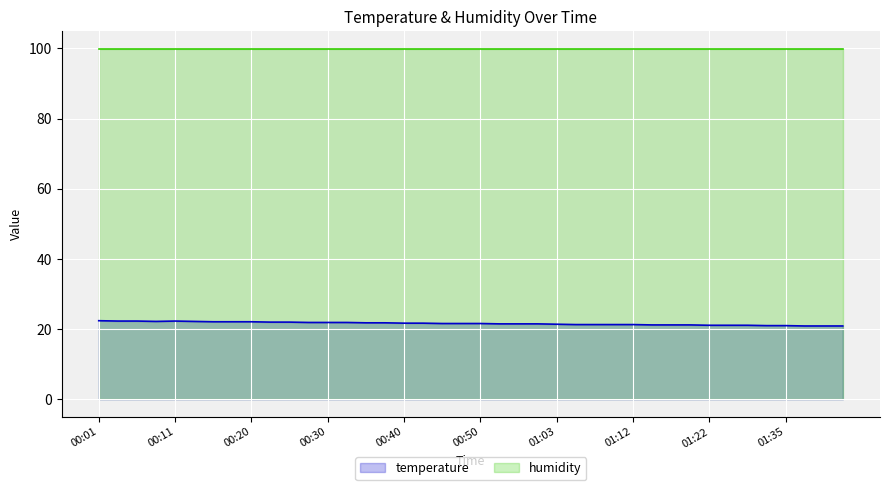

List the labels in order of value, largest first.

00:01, 00:03, 00:06, 00:11, 00:08, 00:13, 00:15, 00:18, 00:20, 00:23, 00:25, 00:28, 00:30, 00:32, 00:35, 00:37, 00:40, 00:42, 00:45, 00:47, 00:50, 00:52, 00:55, 01:00, 01:03, 01:05, 01:07, 01:10, 01:12, 01:15, 01:17, 01:20, 01:22, 01:28, 01:30, 01:33, 01:35, 01:38, 01:40, 01:45